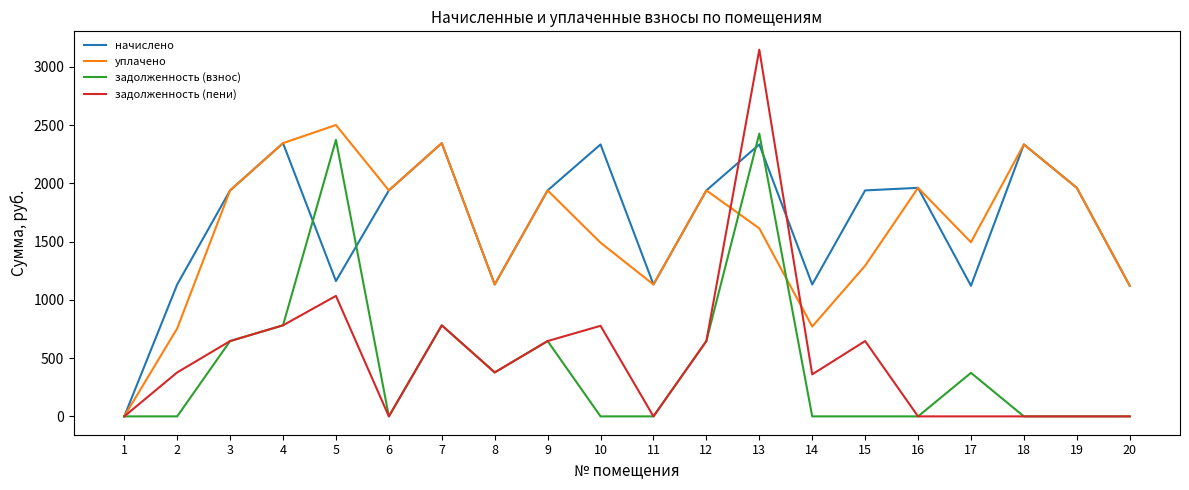

What is the total value across all series at 16?

3923.0